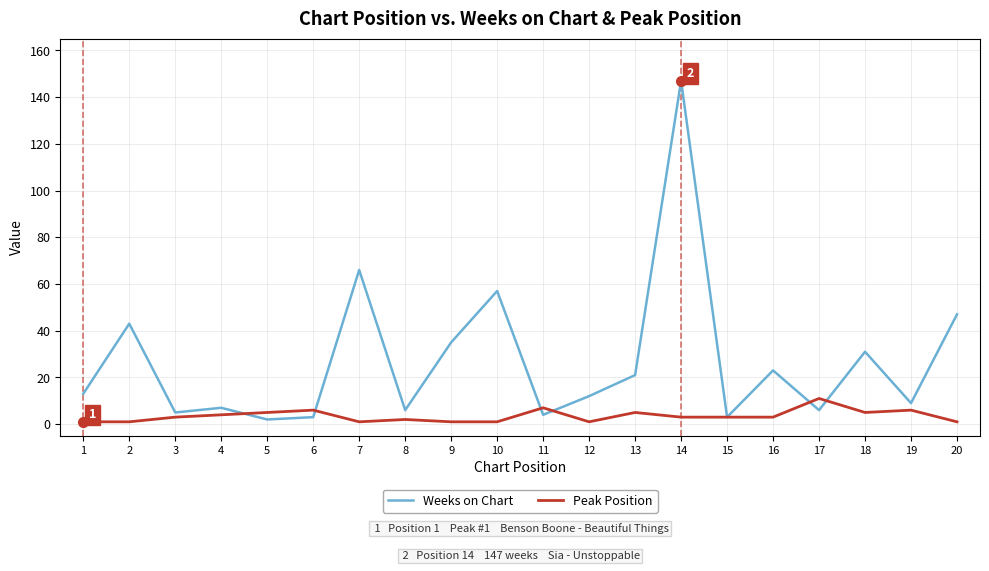

Between which two adjacent categories do Peak Position and Weeks on Chart first intersect?

4 and 5